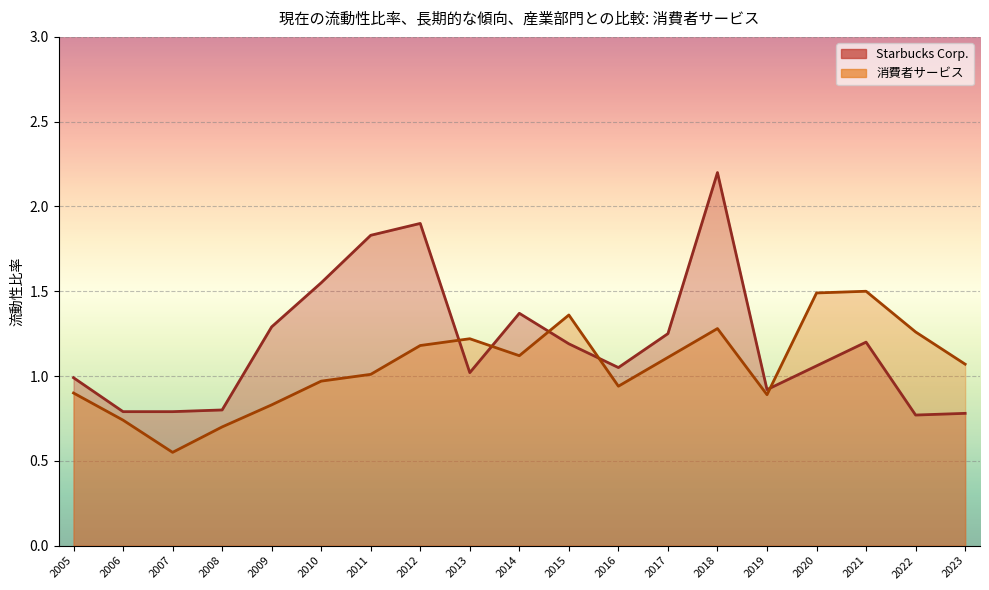

How many data points in Starbucks Corp. are above 1?

12